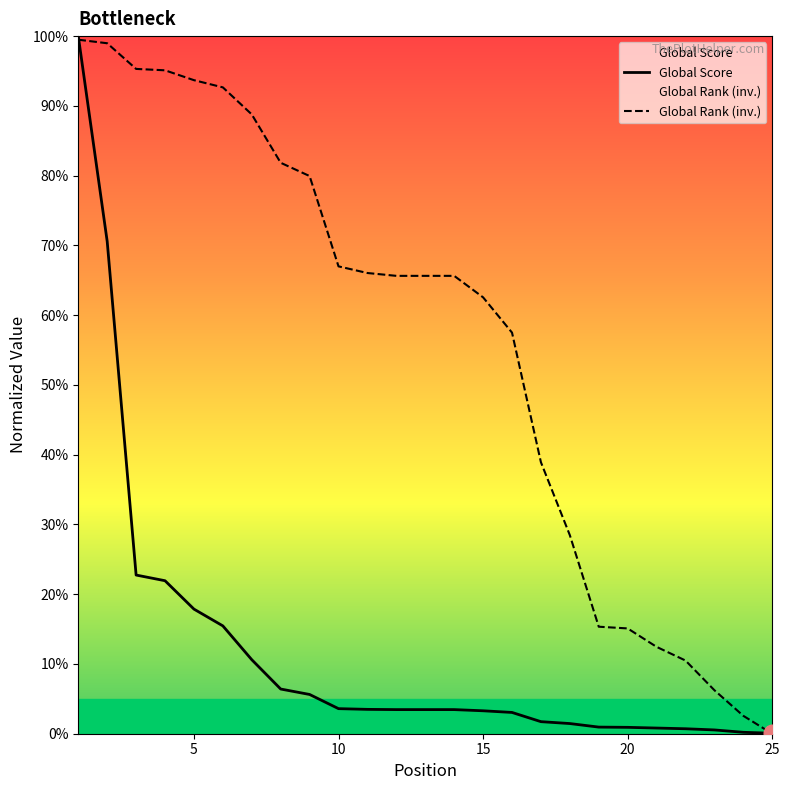

Rank the series by their maximum value, from highest to lowest.

Global Score, Global Rank (inv.)